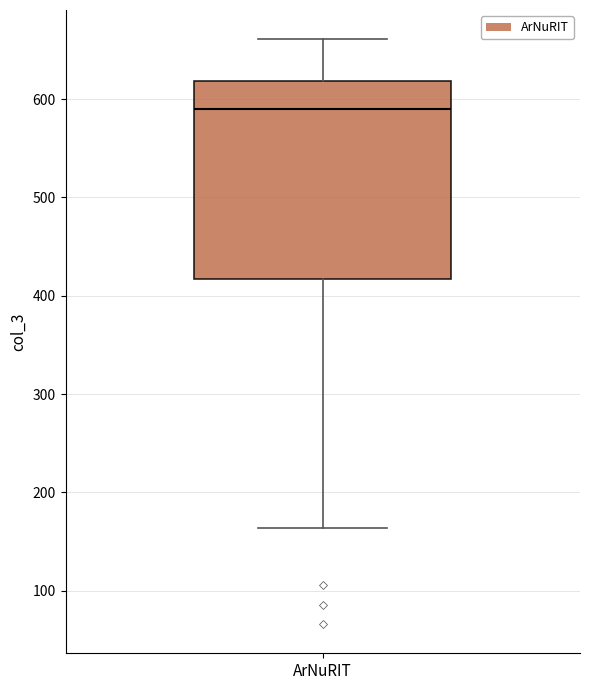

Read this box plot against the y-axis: the position of the median line, the range covered by the box, and the ends of both whiskers. The values are not printed on the chart, so give them approximately, as read against the axis.

median 590, box 420 to 620, whiskers 160 to 660